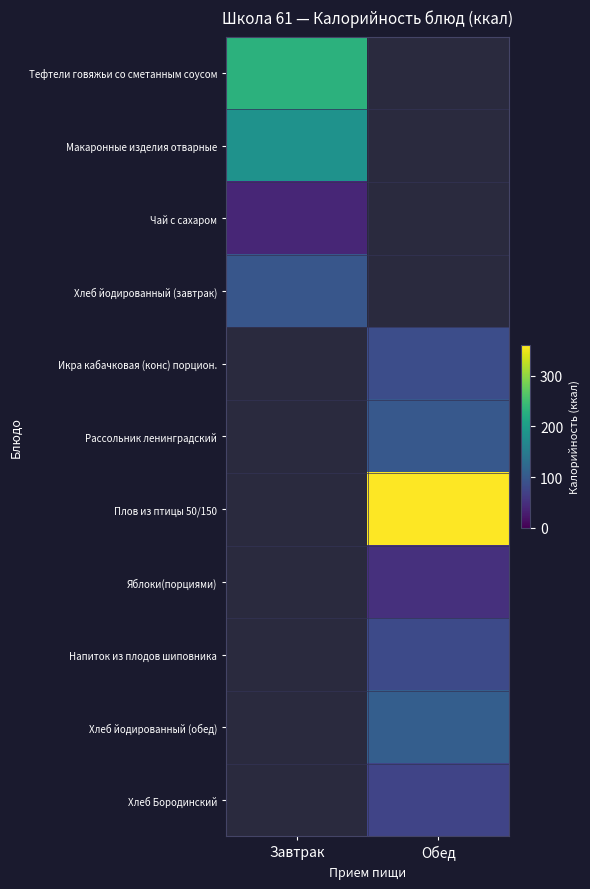

What value does the Плов из птицы 50/150 series have at Обед?

360.1